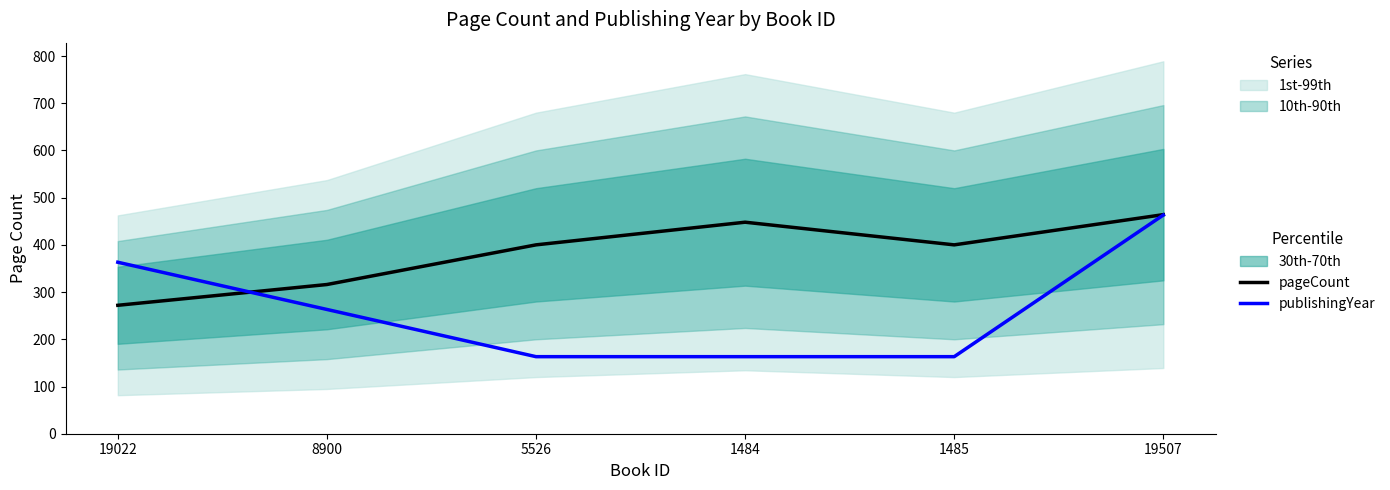

The value of publishingYear at 1484 is 163.2. True or false?

True